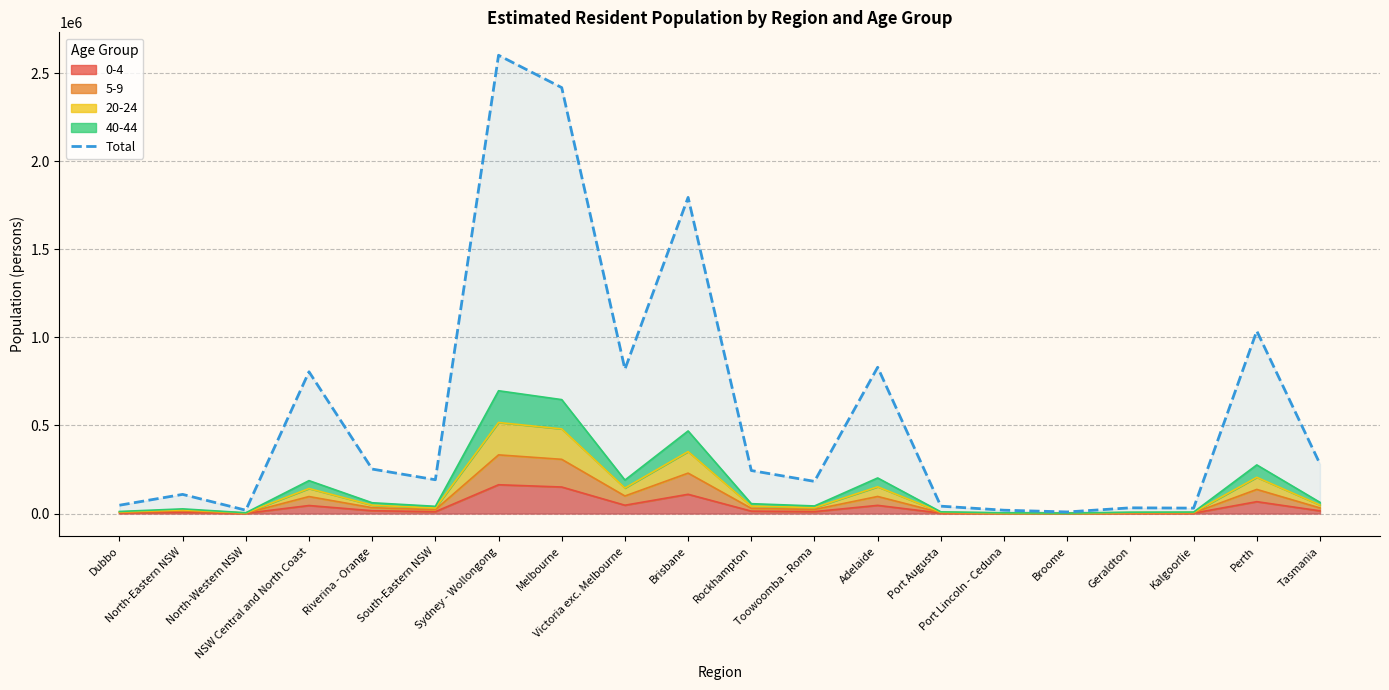

List the labels in order of value, largest first.

Sydney - Wollongong, Melbourne, Brisbane, Perth, Adelaide, Victoria exc. Melbourne, NSW Central and North Coast, Tasmania, Riverina - Orange, Rockhampton, South-Eastern NSW, Toowoomba - Roma, North-Eastern NSW, Dubbo, Port Augusta, Geraldton, Kalgoorlie, Port Lincoln - Ceduna, North-Western NSW, Broome